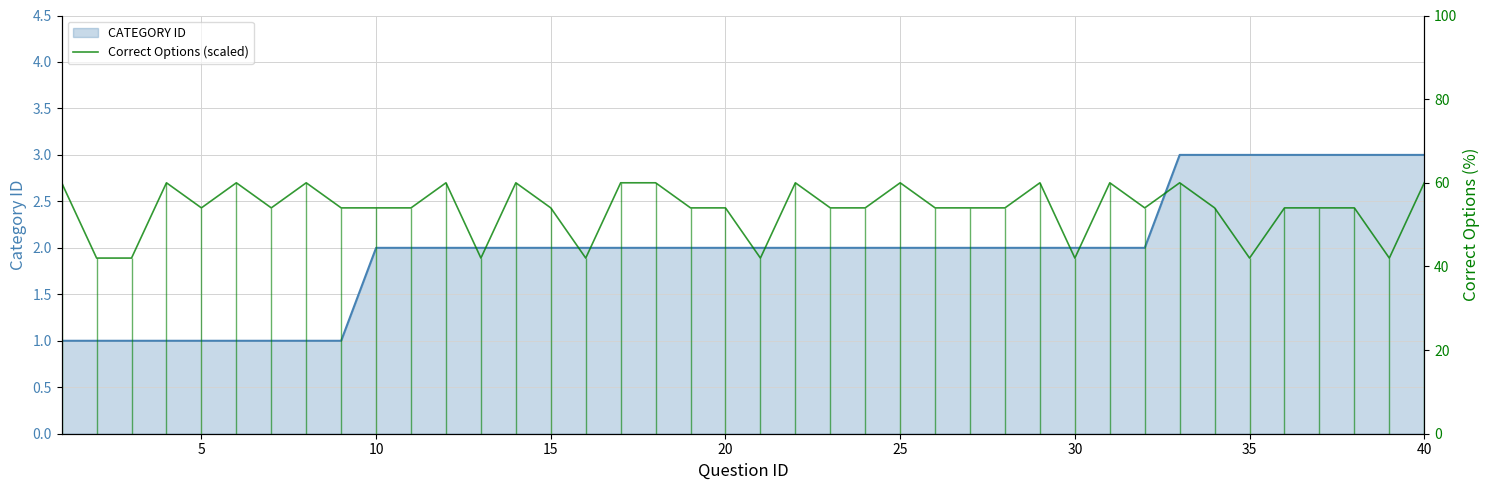

What is the difference between the maximum and minimum values?

18